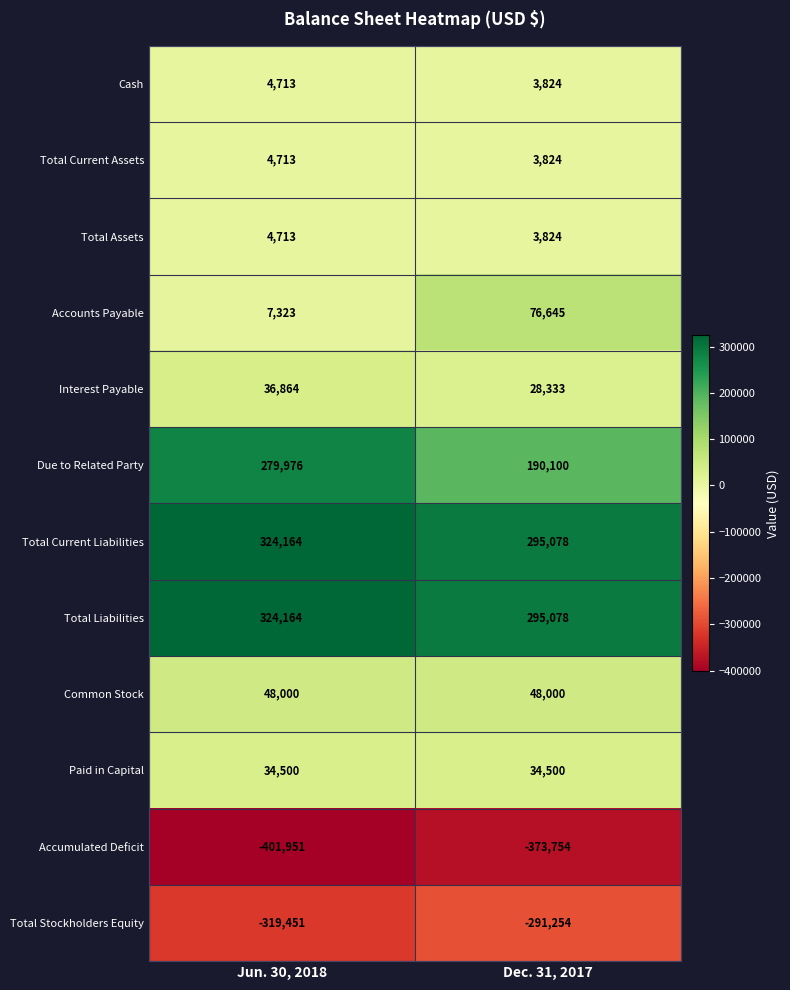

What is the difference between the maximum and minimum values in the Total Current Liabilities series?

29086